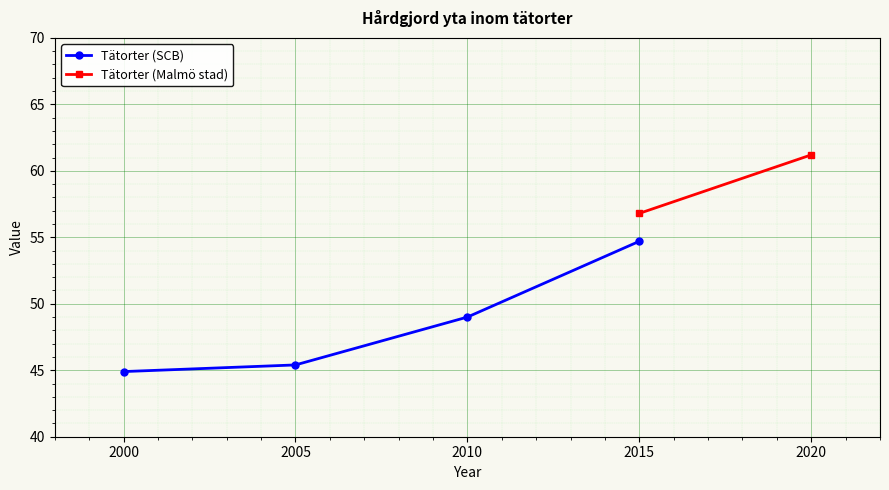

Which label corresponds to the largest value in the chart?

2015